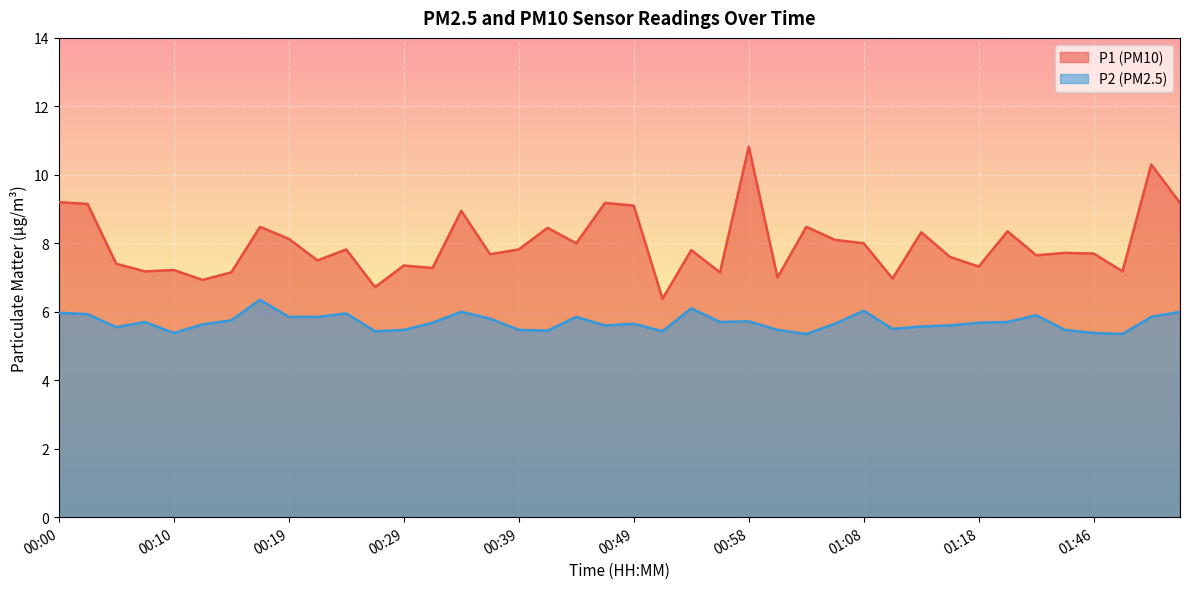

What is the minimum value for P1?

6.4